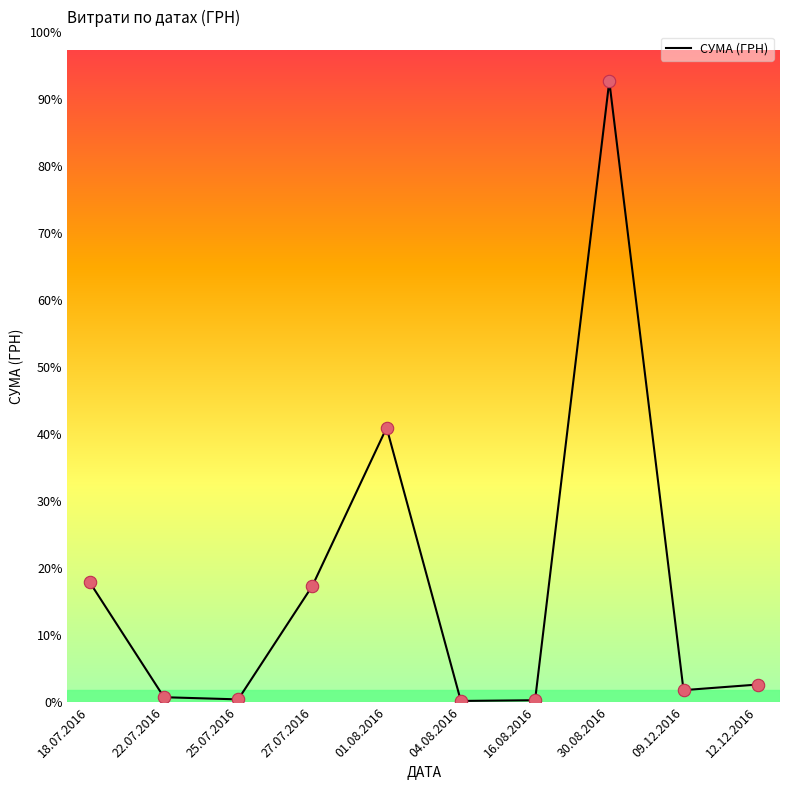

Approximately how many times larger is the value at 12.12.2016 compared to 09.12.2016?

1.5